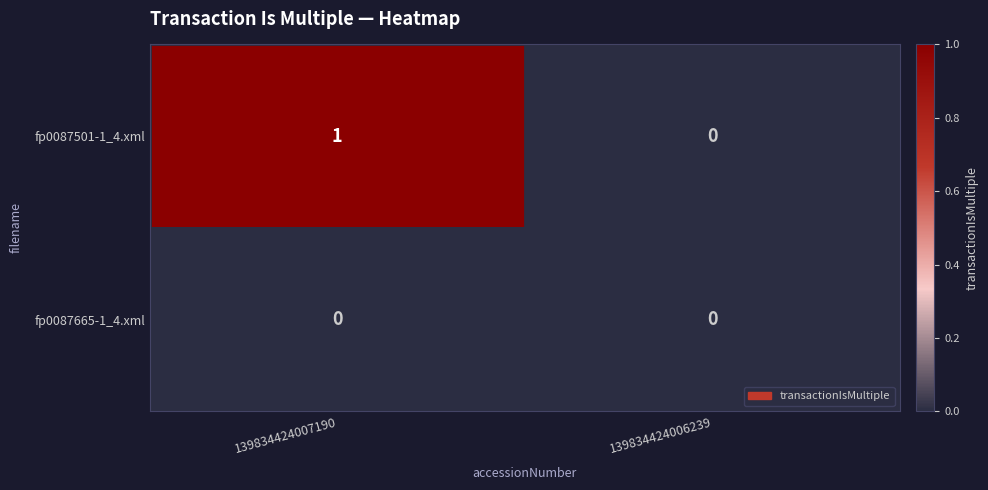

List the series in order of their overall mean, lowest first.

fp0087665-1_4.xml, fp0087501-1_4.xml